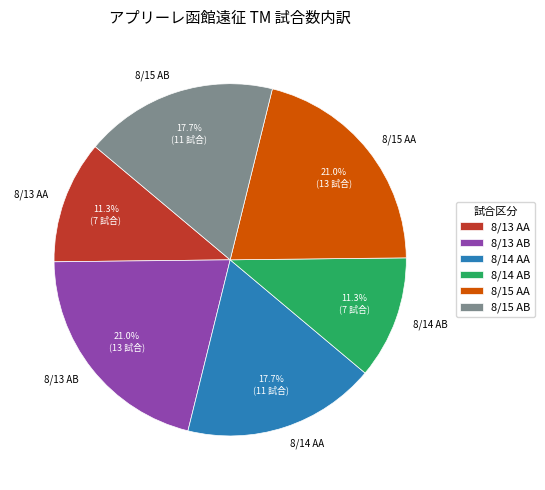

What portion of the pie excludes 8/14 AB?

88.7%